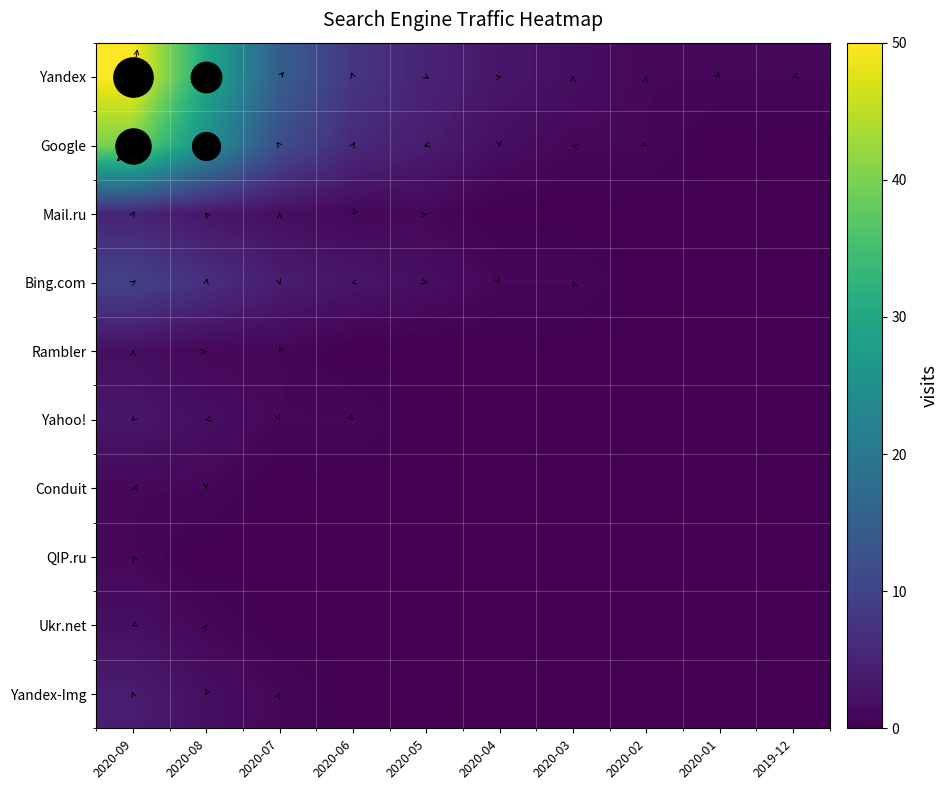

Reading left to right, transcribe all the data shown in this chart.

Yandex: 2020-09=50	2020-08=30	2020-07=15	2020-06=8	2020-05=5	2020-04=3	2020-03=2	2020-02=1	2020-01=1	2019-12=1
Google: 2020-09=40	2020-08=25	2020-07=12	2020-06=6	2020-05=4	2020-04=2	2020-03=1	2020-02=1	2020-01=0	2019-12=0
Mail.ru: 2020-09=5	2020-08=3	2020-07=2	2020-06=1	2020-05=1	2020-04=0	2020-03=0	2020-02=0	2020-01=0	2019-12=0
Bing.com: 2020-09=10	2020-08=7	2020-07=4	2020-06=3	2020-05=2	2020-04=1	2020-03=1	2020-02=0	2020-01=0	2019-12=0
Rambler: 2020-09=2	2020-08=1	2020-07=1	2020-06=0	2020-05=0	2020-04=0	2020-03=0	2020-02=0	2020-01=0	2019-12=0
Yahoo!: 2020-09=3	2020-08=2	2020-07=1	2020-06=1	2020-05=0	2020-04=0	2020-03=0	2020-02=0	2020-01=0	2019-12=0
Conduit: 2020-09=1	2020-08=1	2020-07=0	2020-06=0	2020-05=0	2020-04=0	2020-03=0	2020-02=0	2020-01=0	2019-12=0
QIP.ru: 2020-09=1	2020-08=0	2020-07=0	2020-06=0	2020-05=0	2020-04=0	2020-03=0	2020-02=0	2020-01=0	2019-12=0
Ukr.net: 2020-09=2	2020-08=1	2020-07=0	2020-06=0	2020-05=0	2020-04=0	2020-03=0	2020-02=0	2020-01=0	2019-12=0
Yandex-Img: 2020-09=4	2020-08=2	2020-07=1	2020-06=0	2020-05=0	2020-04=0	2020-03=0	2020-02=0	2020-01=0	2019-12=0